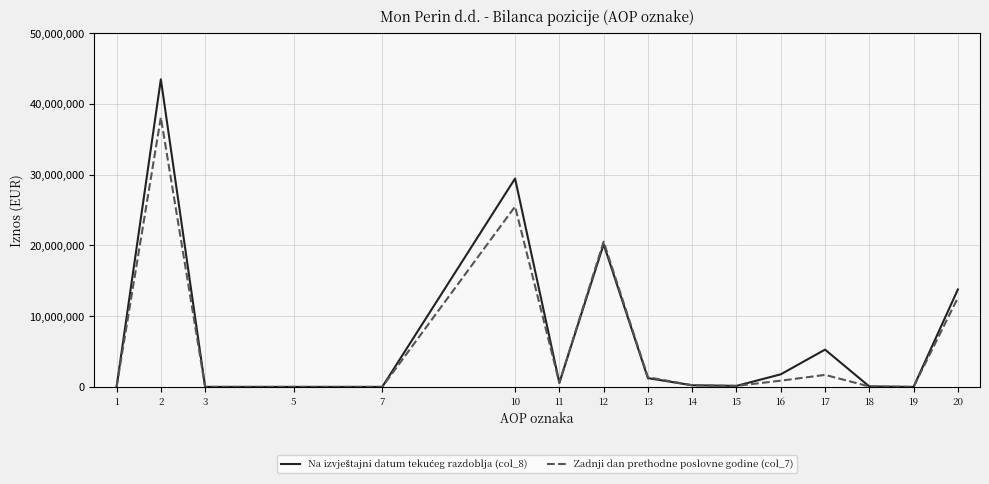

The value of Zadnji dan prethodne poslovne godine (col_7) at 20 is 7341798. True or false?

False